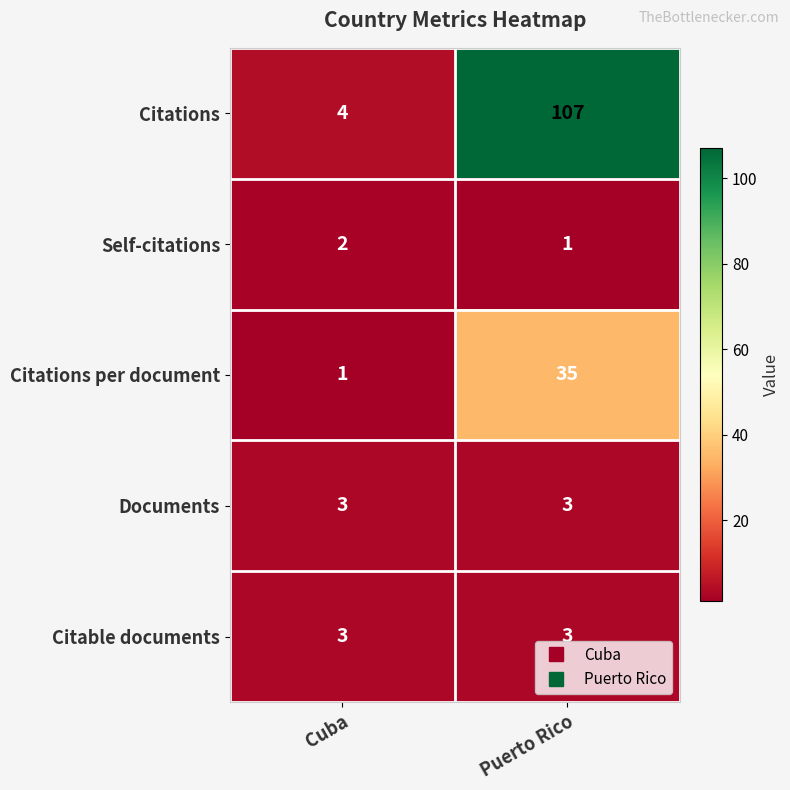

Which series changed the most between Cuba and Puerto Rico?

Citations